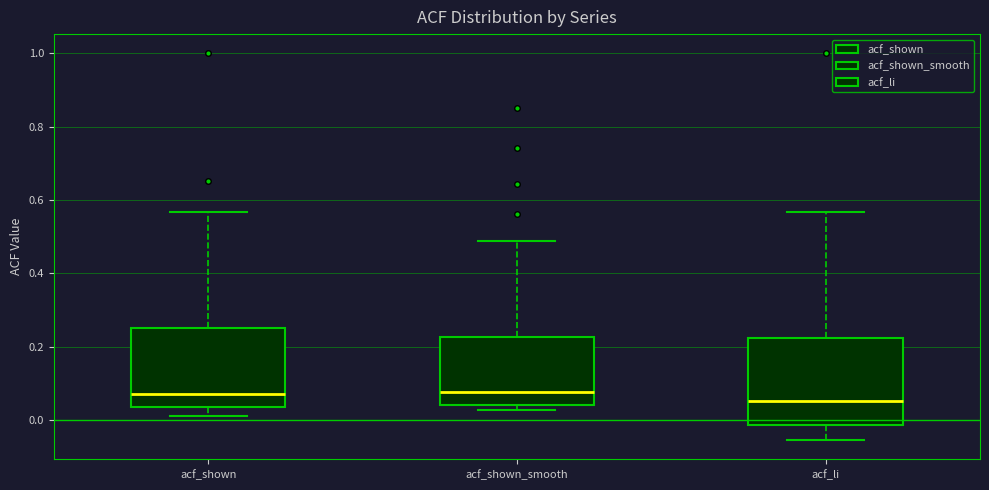

Reading left to right, transcribe this box plot: for each box, give where its median line is, the range the box spans, and where its two whiskers end, as read against the y-axis. The values are not printed on the chart, so give them approximately, as read against the axis.

acf_shown: median 0.08, box 0.04 to 0.26, whiskers 0.02 to 0.56
acf_shown_smooth: median 0.08, box 0.04 to 0.22, whiskers 0.02 to 0.48
acf_li: median 0.06, box -0.02 to 0.22, whiskers -0.06 to 0.56